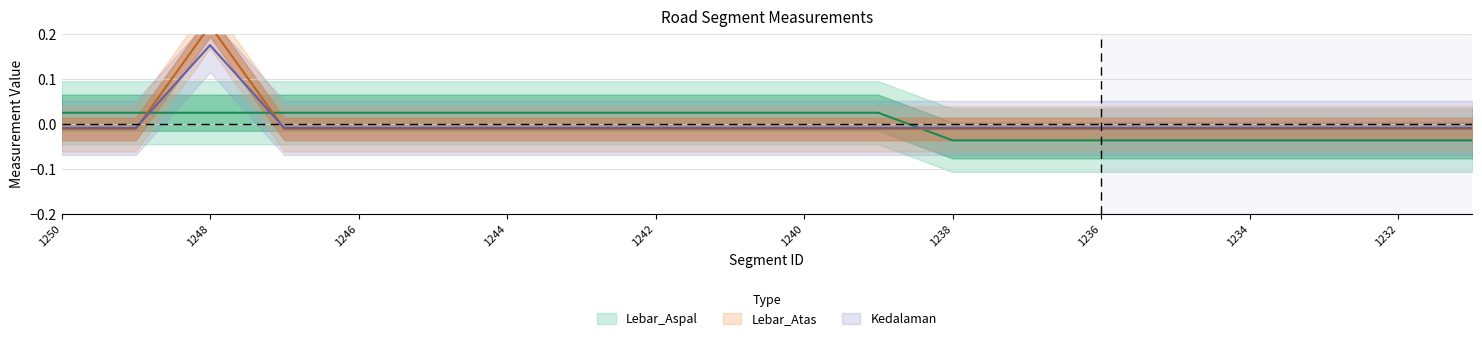

What is the highest value of the Lebar_Atas series?

0.2